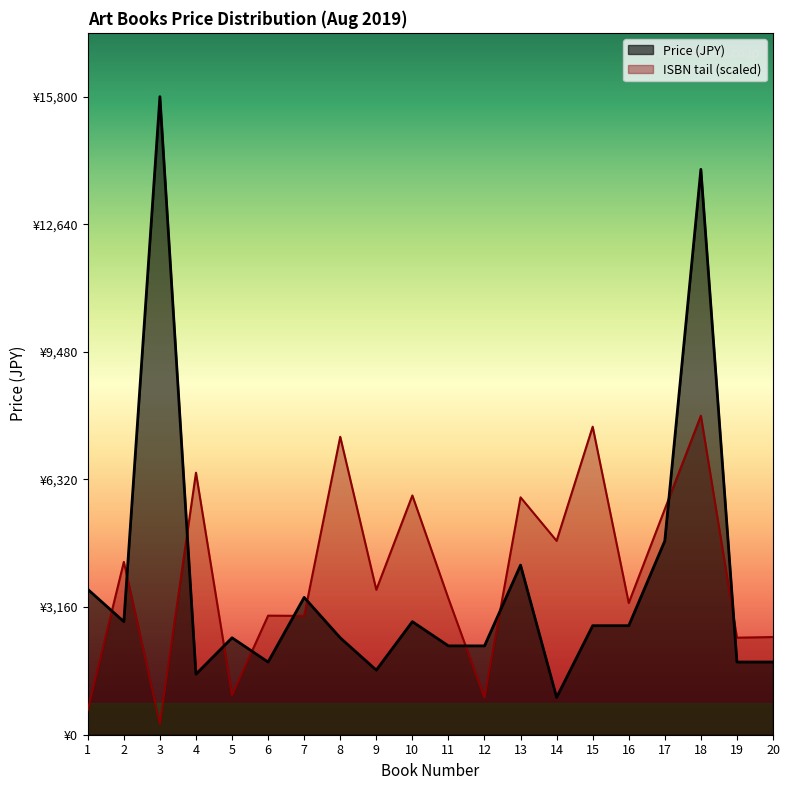

What is the change in value from 2 to 20?

-1000